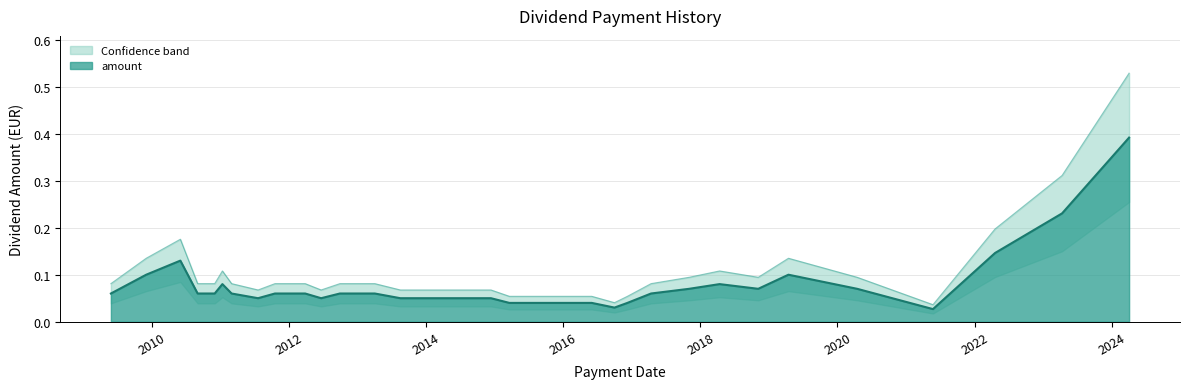

What is the sum of all values?

2.9